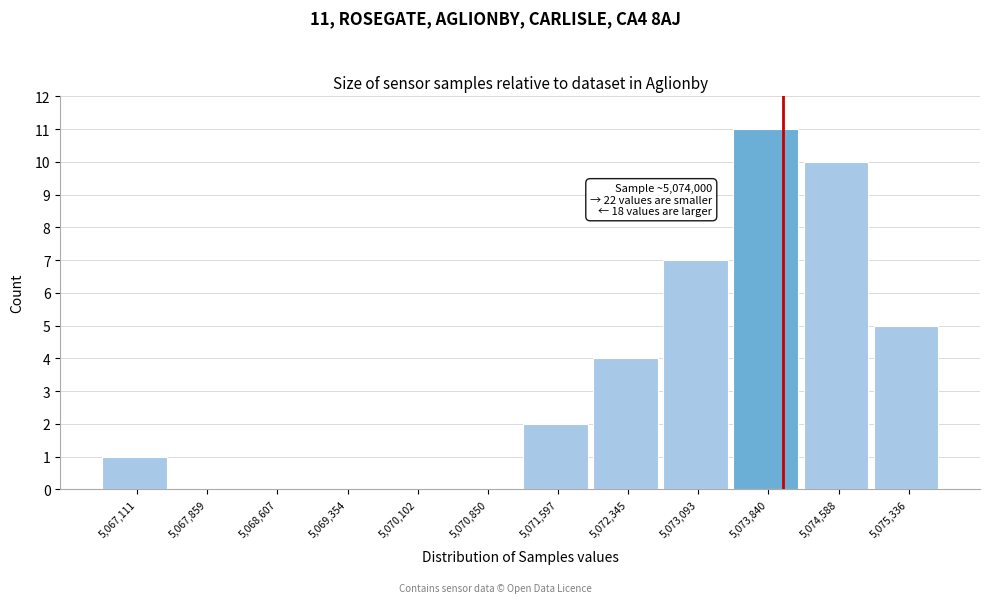

Which range on the x-axis has the tallest bar?

5073500 to 5074200